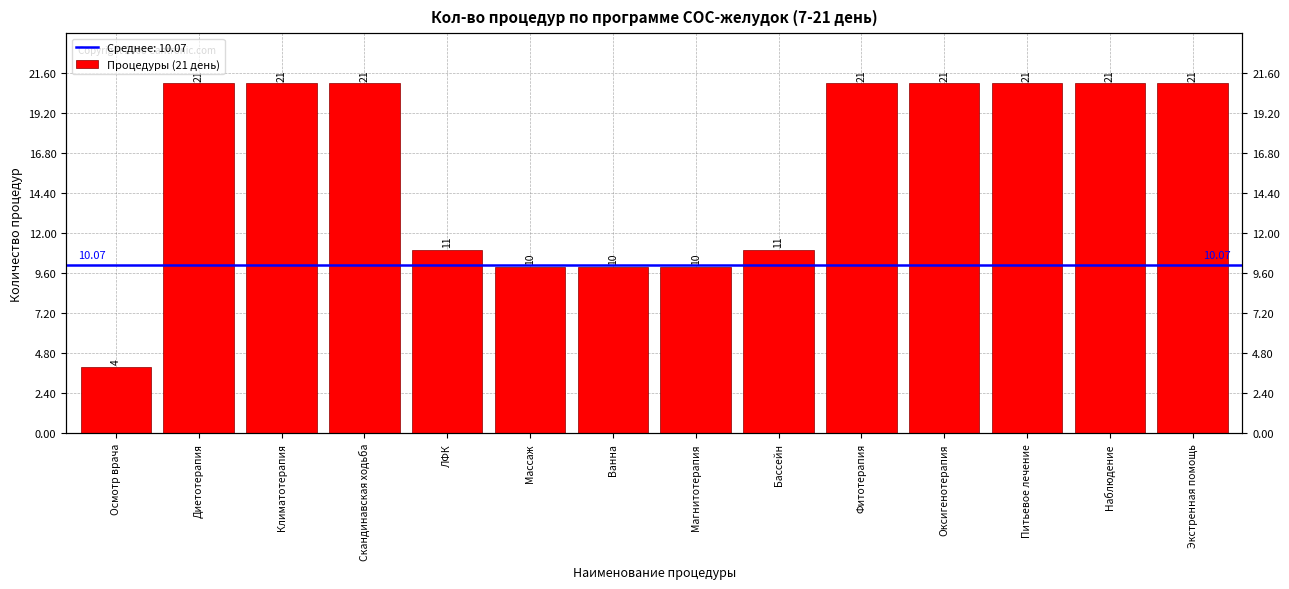

Read the value at Питьевое лечение, to the nearest 5.

20